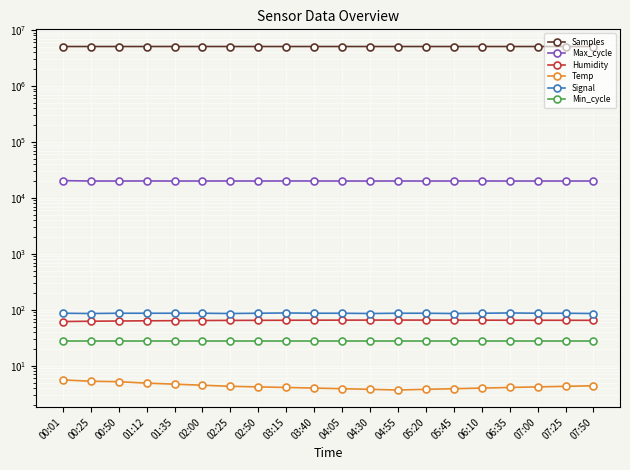

Reading right to left, what are all the values shown in this chart?

Samples: 5075700.0	5075000.0	5075400.0	5074600.0	5075200.0	5074900.0	5075100.0	5075600.0	5074800.0	5075300.0	5075500.0	5075100.0	5074900.0	5075200.0	5075850.0	5076069.0	5075383.0	5075591.0	5075239.0	5075132.0
Max_cycle: 20060.0	20030.0	20050.0	20020.0	20080.0	20050.0	20030.0	20070.0	20020.0	20040.0	20060.0	20100.0	20030.0	20080.0	20050.0	20024.0	20107.0	20036.0	20024.0	20387.0
Humidity: 65.0	65.1	65.2	65.3	65.4	65.5	65.6	65.7	65.6	65.5	65.4	65.2	65.0	64.8	64.5	64.1	63.7	63.2	62.6	61.8
Temp: 4.4	4.3	4.2	4.1	4.0	3.9	3.8	3.7	3.8	3.9	4.0	4.1	4.2	4.3	4.5	4.7	4.9	5.2	5.3	5.6
Signal: 86.0	87.0	87.0	88.0	87.0	86.0	87.0	87.0	86.0	87.0	87.0	88.0	87.0	86.0	87.0	87.0	87.0	87.0	86.0	87.0
Min_cycle: 28.0	28.0	28.0	28.0	28.0	28.0	28.0	28.0	28.0	28.0	28.0	28.0	28.0	28.0	28.0	28.0	28.0	28.0	28.0	28.0